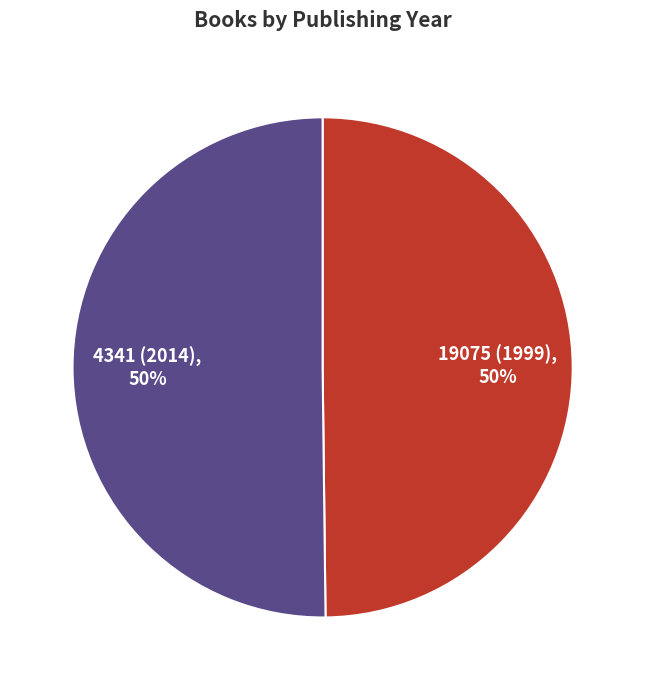

How many segments does this pie chart have?

2